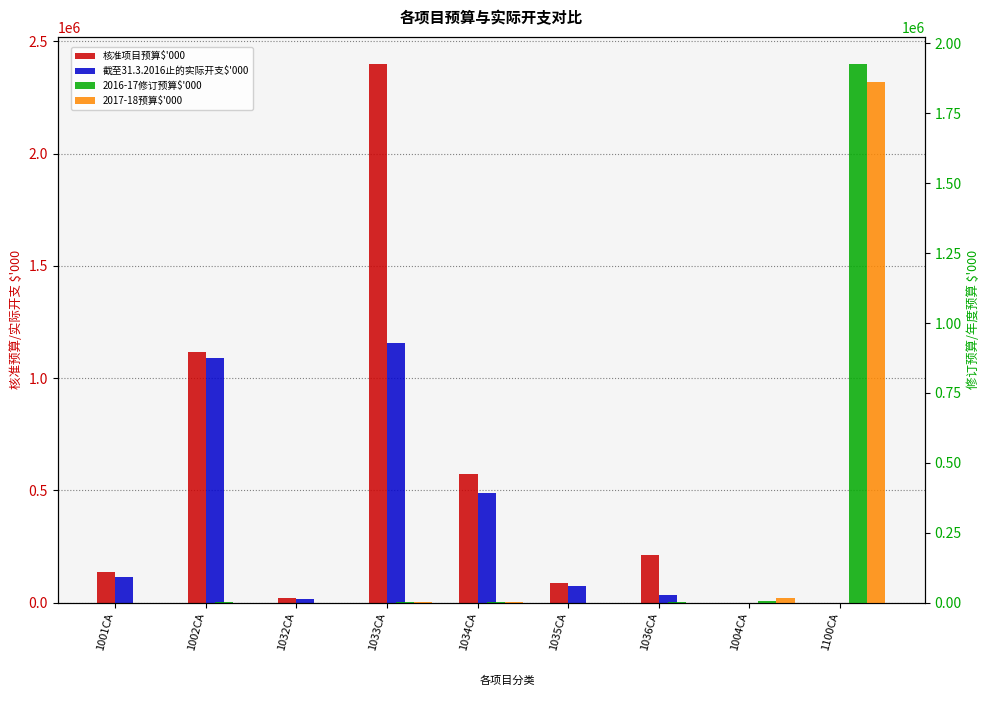

Which series changed the most between 1002CA and 1100CA?

2016-17修订预算$'000